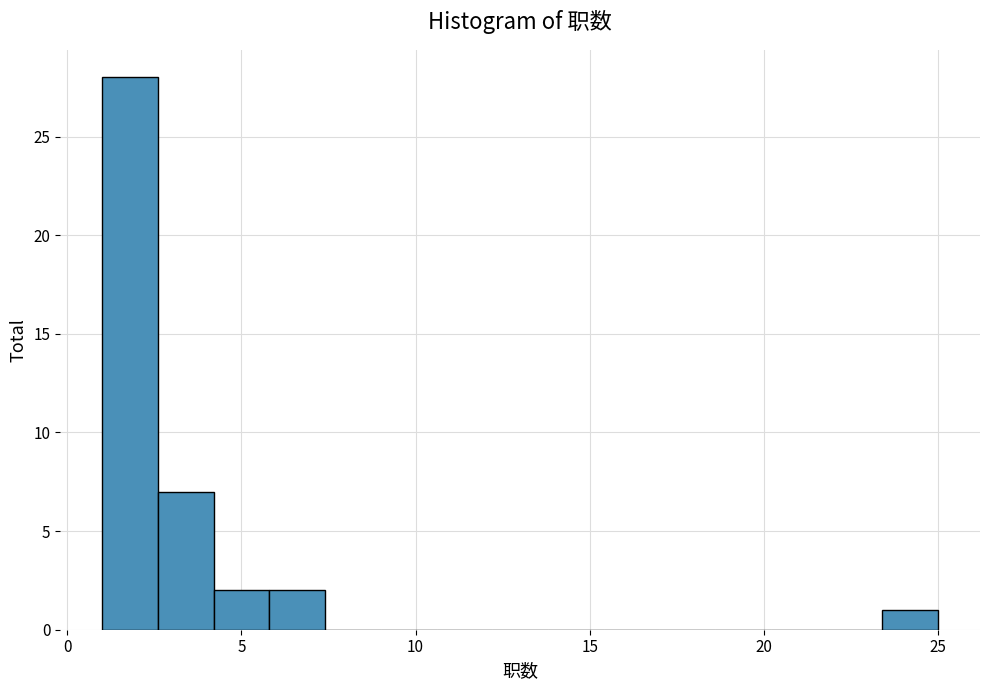

Around what value on the x-axis is the tallest bar? Give the approximate position of its centre, as read against the axis.

2.0